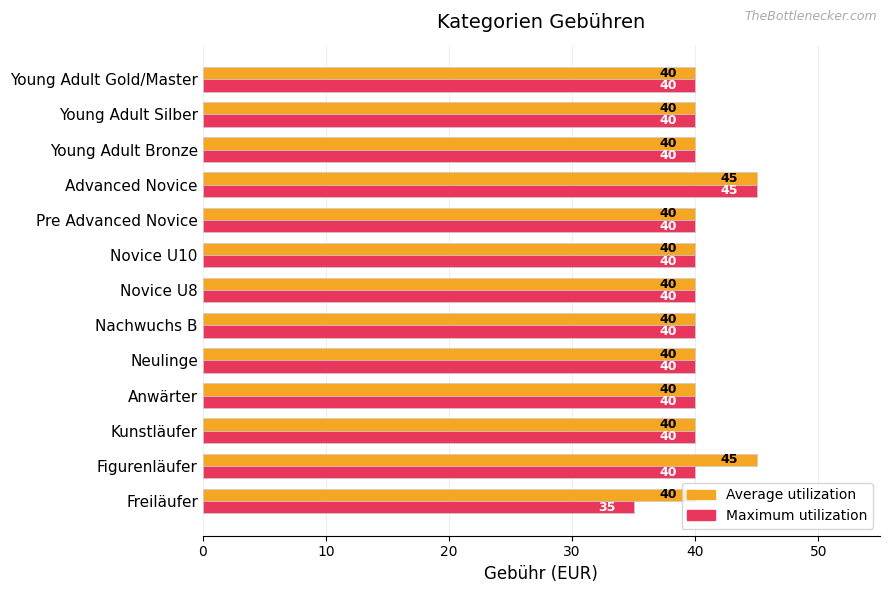

Rank the series by their average value, from lowest to highest.

Maximum utilization, Average utilization